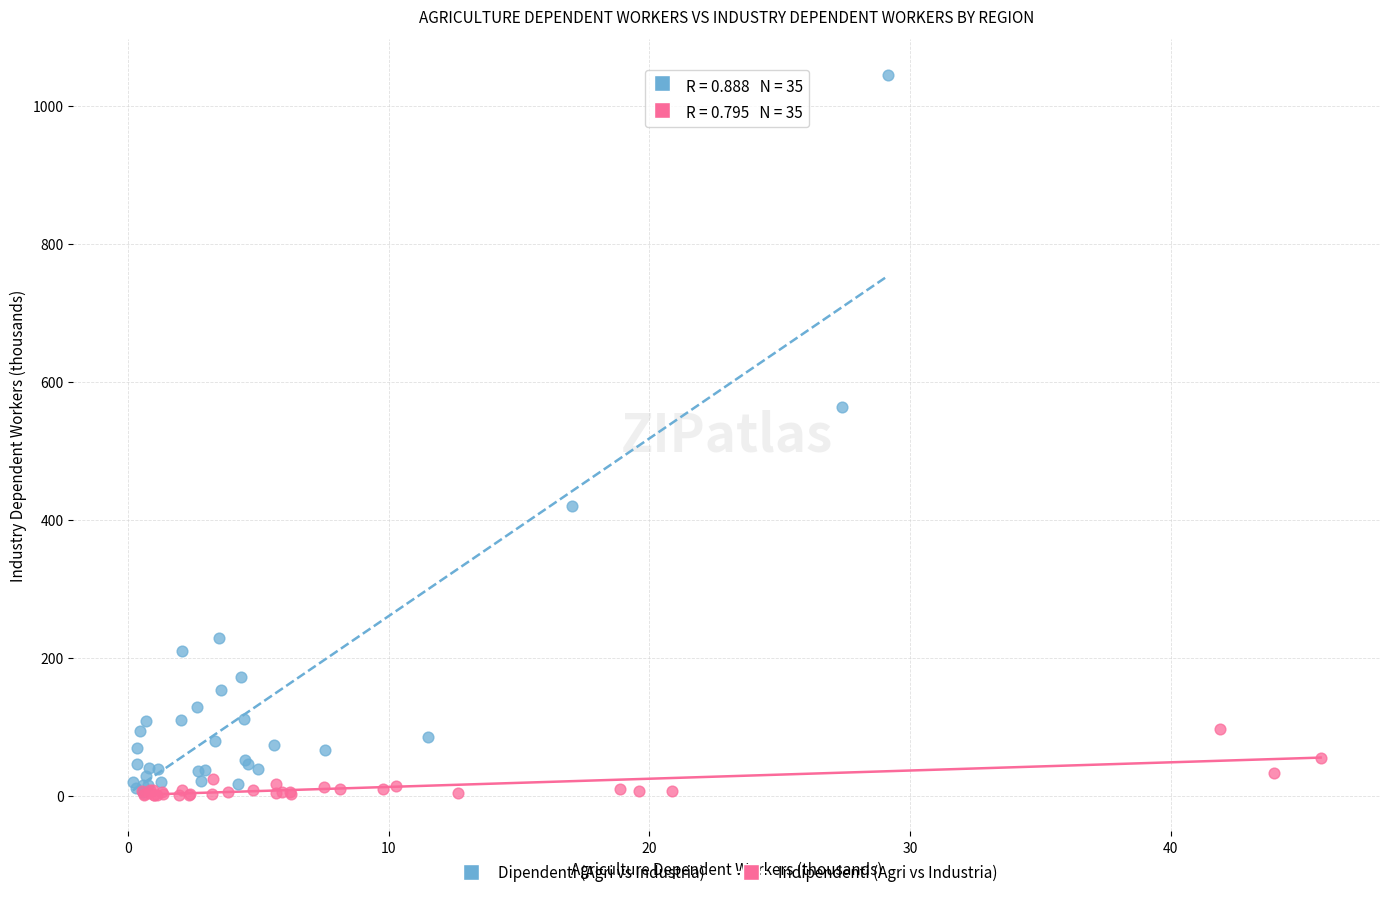

What are all the series names shown in the legend?

Dipendenti (Agri vs Industria), Indipendenti (Agri vs Industria)